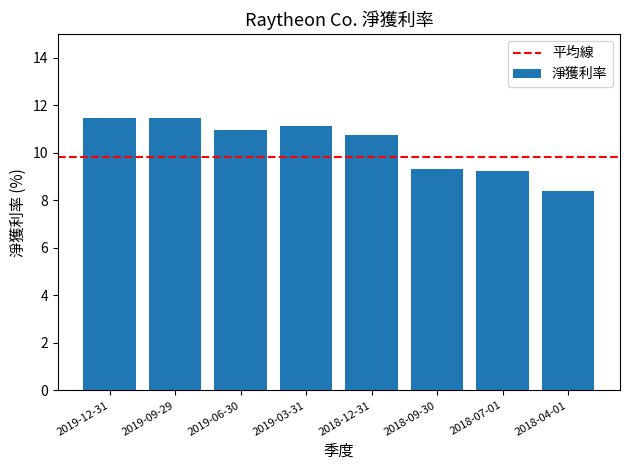

What is the label of the 1st bar from the left?

2019-12-31